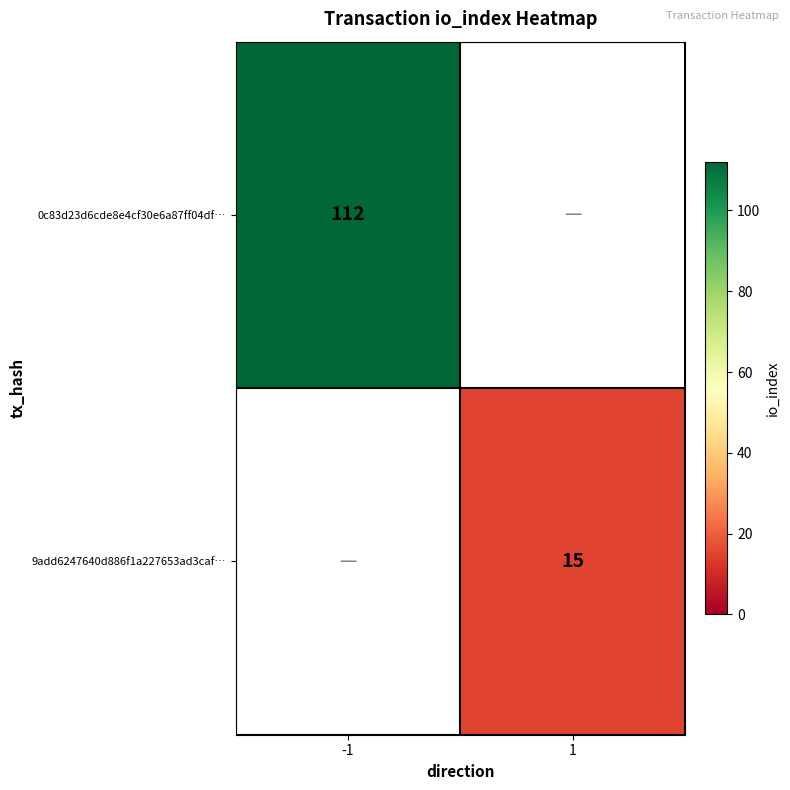

The value of 9add6247640d886f1a227653ad3caf… at 1 is 15. True or false?

True